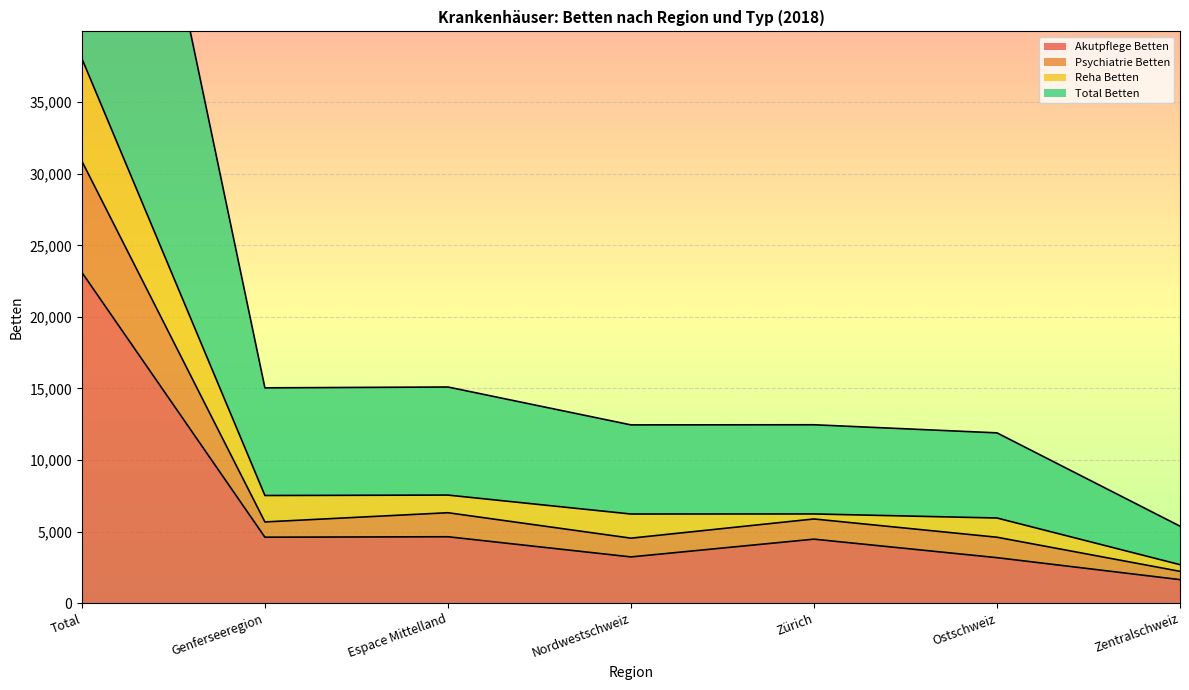

Is it true that Akutpflege Betten equals 4608.1 at Genferseeregion?

True